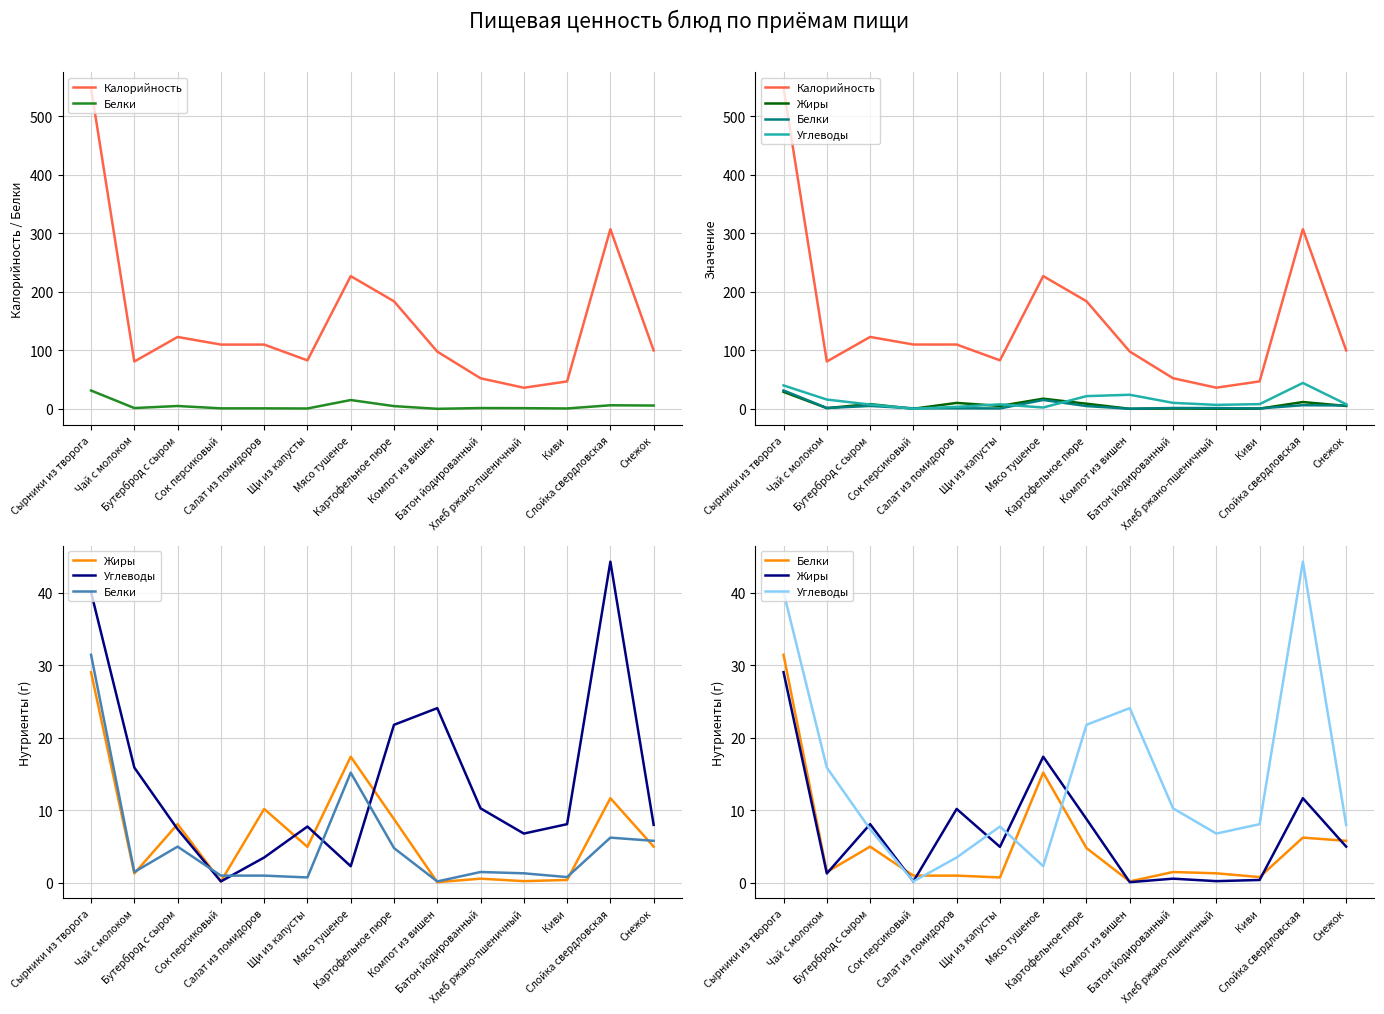

Rank the categories by Белки value from lowest to highest.

Компот из вишен, Щи из капусты, Киви, Сок персиковый, Салат из помидоров, Хлеб ржано-пшеничный, Чай с молоком, Батон йодированный, Картофельное пюре, Бутерброд с сыром, Снежок, Слойка свердловская, Мясо тушеное, Сырники из творога